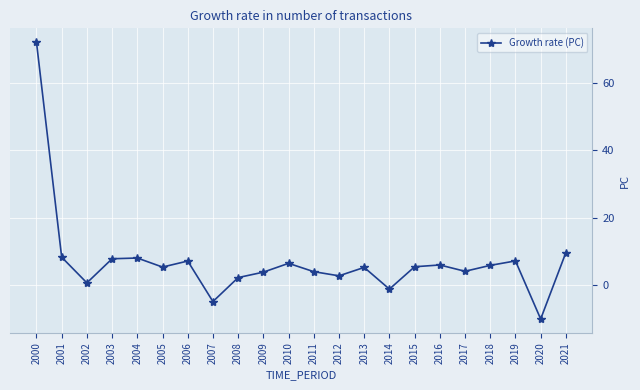

What is the difference between the values at 2007 and 2011?

8.9